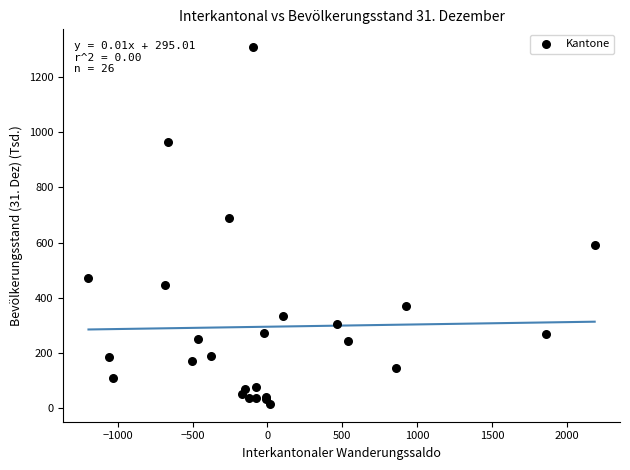

What Y value in the scatter plot is closest to 661?

688.2